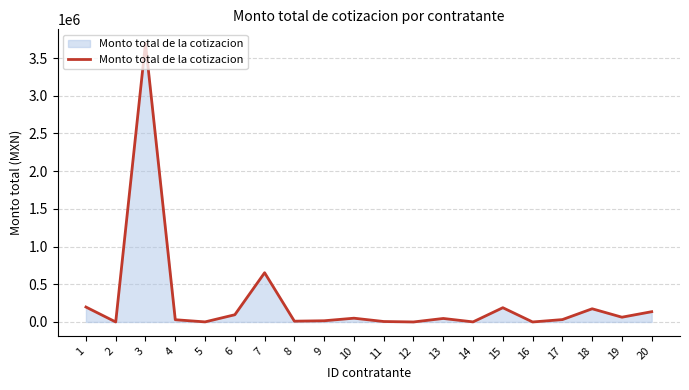

The chart shows a value of 36.0 at 16. True or false?

True